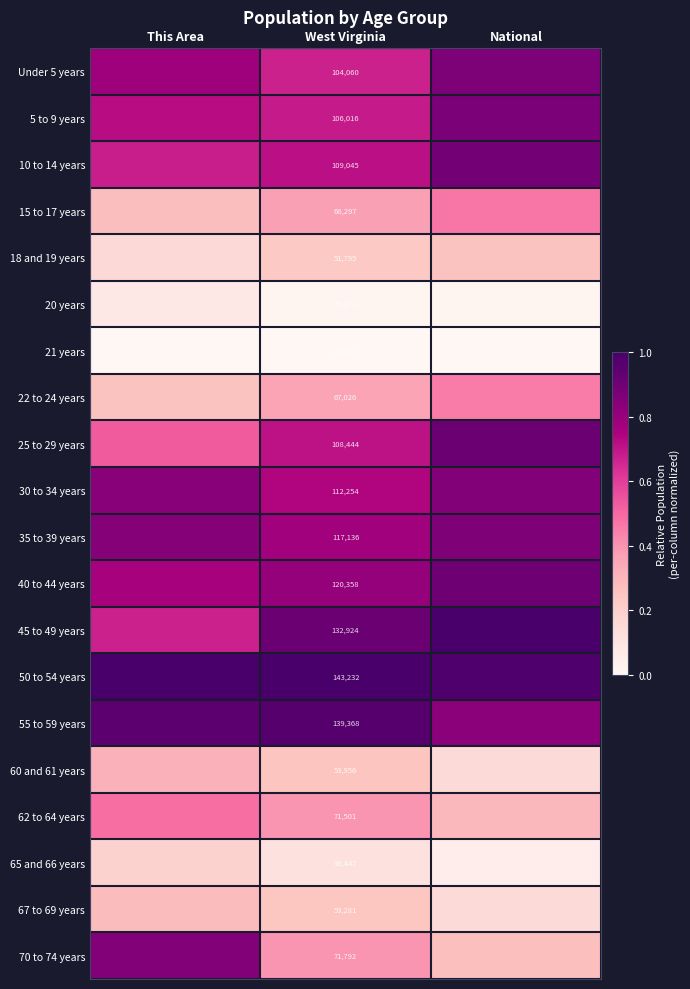

Where is 5 to 9 years nearest to the value 0?

West Virginia